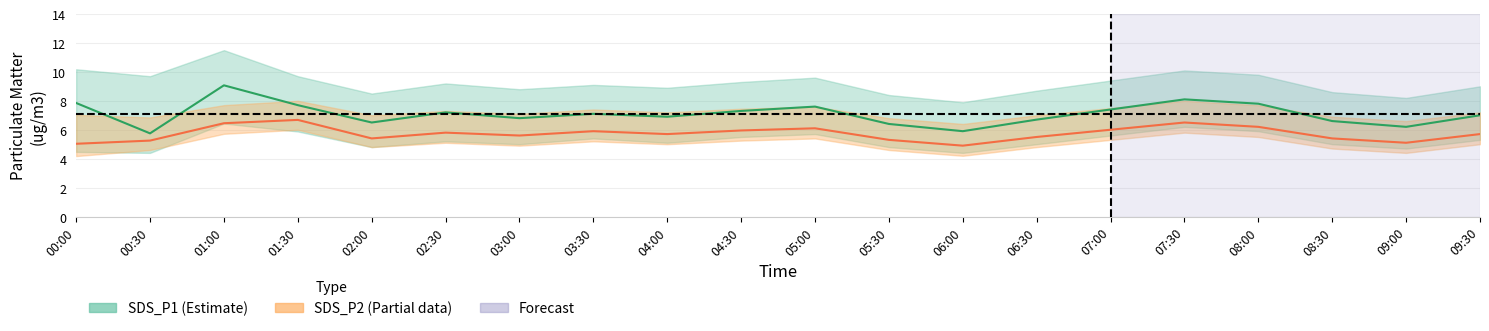

Reading right to left, what are all the values shown in this chart?

SDS_P1: 09:30=7.0	09:00=6.2	08:30=6.6	08:00=7.8	07:30=8.1	07:00=7.4	06:30=6.7	06:00=5.9	05:30=6.4	05:00=7.6	04:30=7.3	04:00=6.9	03:30=7.1	03:00=6.8	02:30=7.2	02:00=6.5	01:30=7.7	01:00=9.1	00:30=5.8	00:00=7.8
SDS_P1_low: 09:30=5.3	09:00=4.7	08:30=5.0	08:00=5.9	07:30=6.2	07:00=5.6	06:30=5.0	06:00=4.4	05:30=4.8	05:00=5.7	04:30=5.5	04:00=5.1	03:30=5.4	03:00=5.0	02:30=5.2	02:00=4.8	01:30=5.9	01:00=6.4	00:30=4.4	00:00=4.5
SDS_P1_high: 09:30=9.0	09:00=8.2	08:30=8.6	08:00=9.8	07:30=10.1	07:00=9.4	06:30=8.7	06:00=7.9	05:30=8.4	05:00=9.6	04:30=9.3	04:00=8.9	03:30=9.1	03:00=8.8	02:30=9.2	02:00=8.5	01:30=9.7	01:00=11.5	00:30=9.7	00:00=10.2
SDS_P2: 09:30=5.7	09:00=5.1	08:30=5.4	08:00=6.2	07:30=6.5	07:00=6.0	06:30=5.5	06:00=4.9	05:30=5.3	05:00=6.1	04:30=6.0	04:00=5.7	03:30=5.9	03:00=5.6	02:30=5.8	02:00=5.4	01:30=6.7	01:00=6.5	00:30=5.2	00:00=5.0
SDS_P2_low: 09:30=5.0	09:00=4.4	08:30=4.7	08:00=5.5	07:30=5.8	07:00=5.3	06:30=4.8	06:00=4.2	05:30=4.6	05:00=5.4	04:30=5.2	04:00=5.0	03:30=5.2	03:00=4.9	02:30=5.1	02:00=4.8	01:30=6.0	01:00=5.7	00:30=4.6	00:00=4.2
SDS_P2_high: 09:30=7.2	09:00=6.6	08:30=6.9	08:00=7.7	07:30=8.0	07:00=7.5	06:30=7.0	06:00=6.4	05:30=6.8	05:00=7.6	04:30=7.5	04:00=7.2	03:30=7.4	03:00=7.1	02:30=7.3	02:00=7.0	01:30=8.0	01:00=7.7	00:30=6.8	00:00=7.0